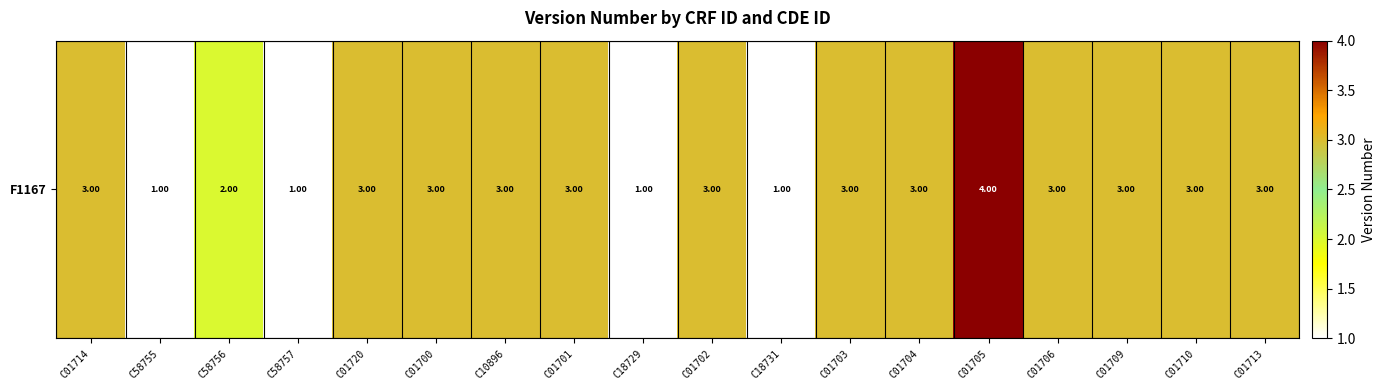

Reading left to right, extract all data points from this chart.

3	1	2	1	3	3	3	3	1	3	1	3	3	4	3	3	3	3